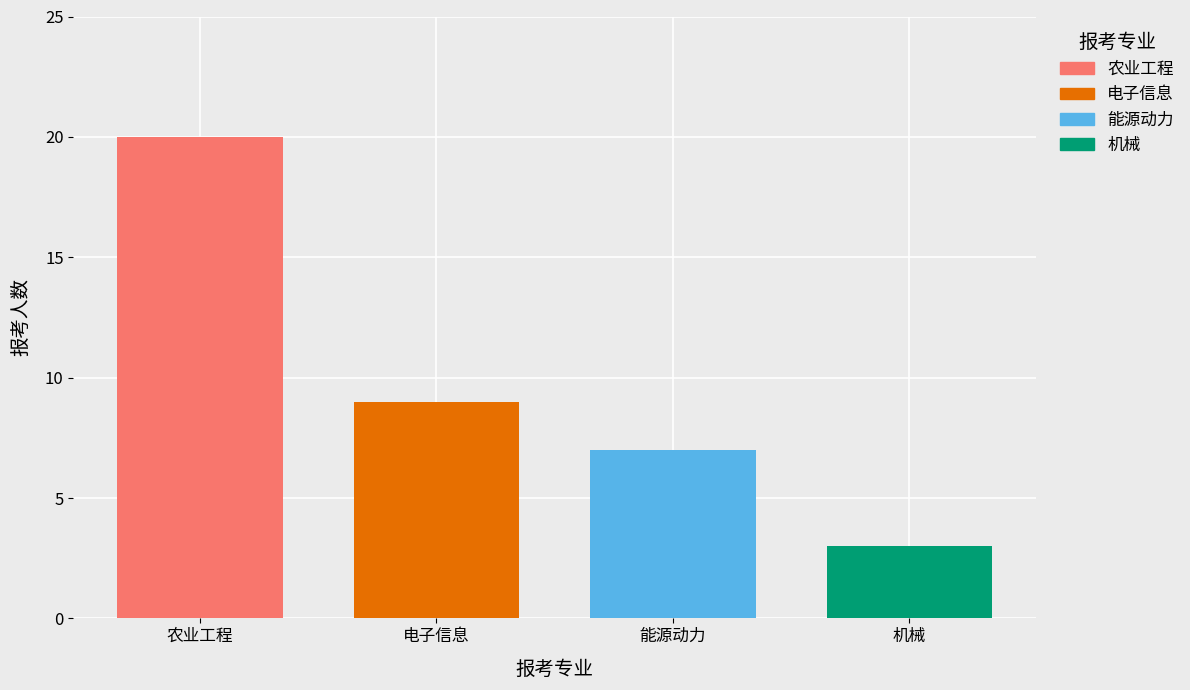

Which series has the widest spread of values?

农业工程